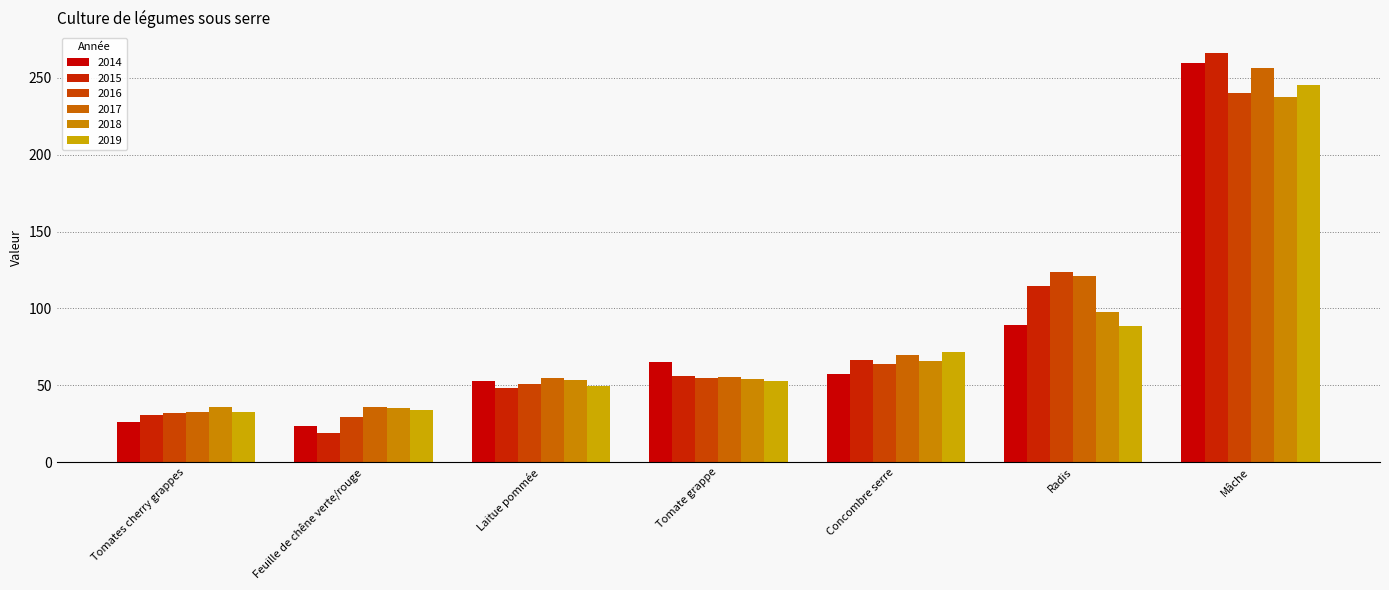

What is the label of the 4th bar from the left?

Tomate grappe